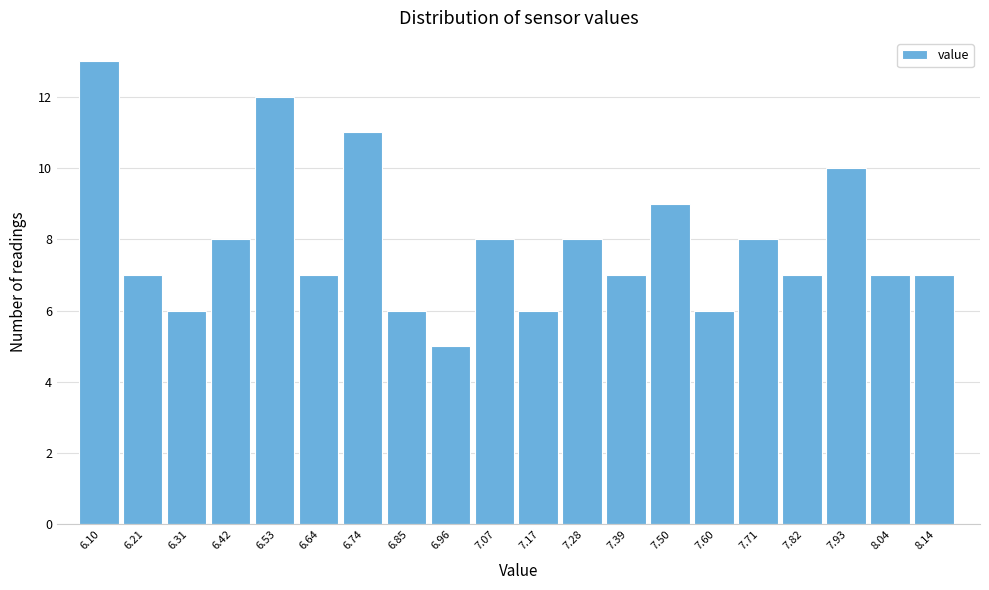

Reading right to left, what are all the values shown in this chart?

8.14=7	8.04=7	7.93=10	7.82=7	7.71=8	7.60=6	7.50=9	7.39=7	7.28=8	7.17=6	7.07=8	6.96=5	6.85=6	6.74=11	6.64=7	6.53=12	6.42=8	6.31=6	6.21=7	6.10=13